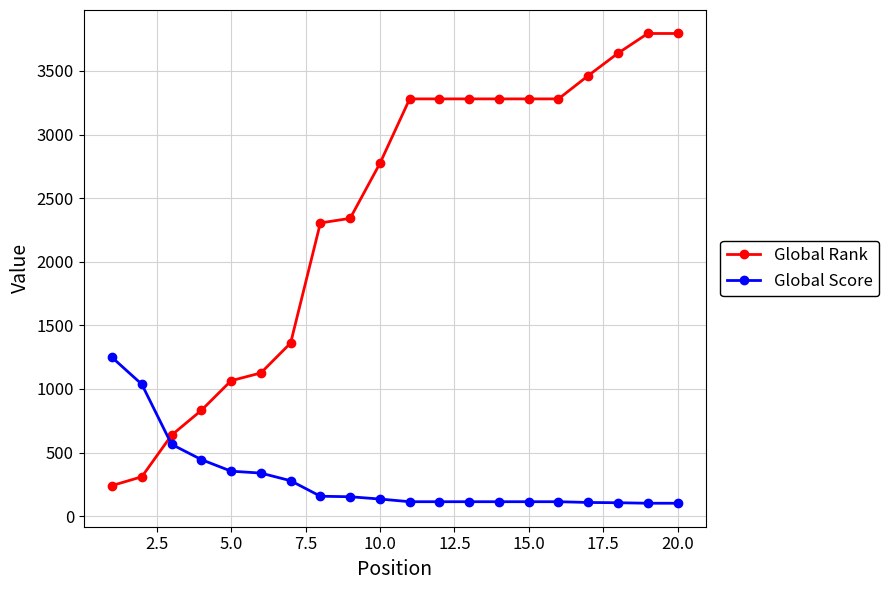

Which series has the widest spread of values?

Global Rank